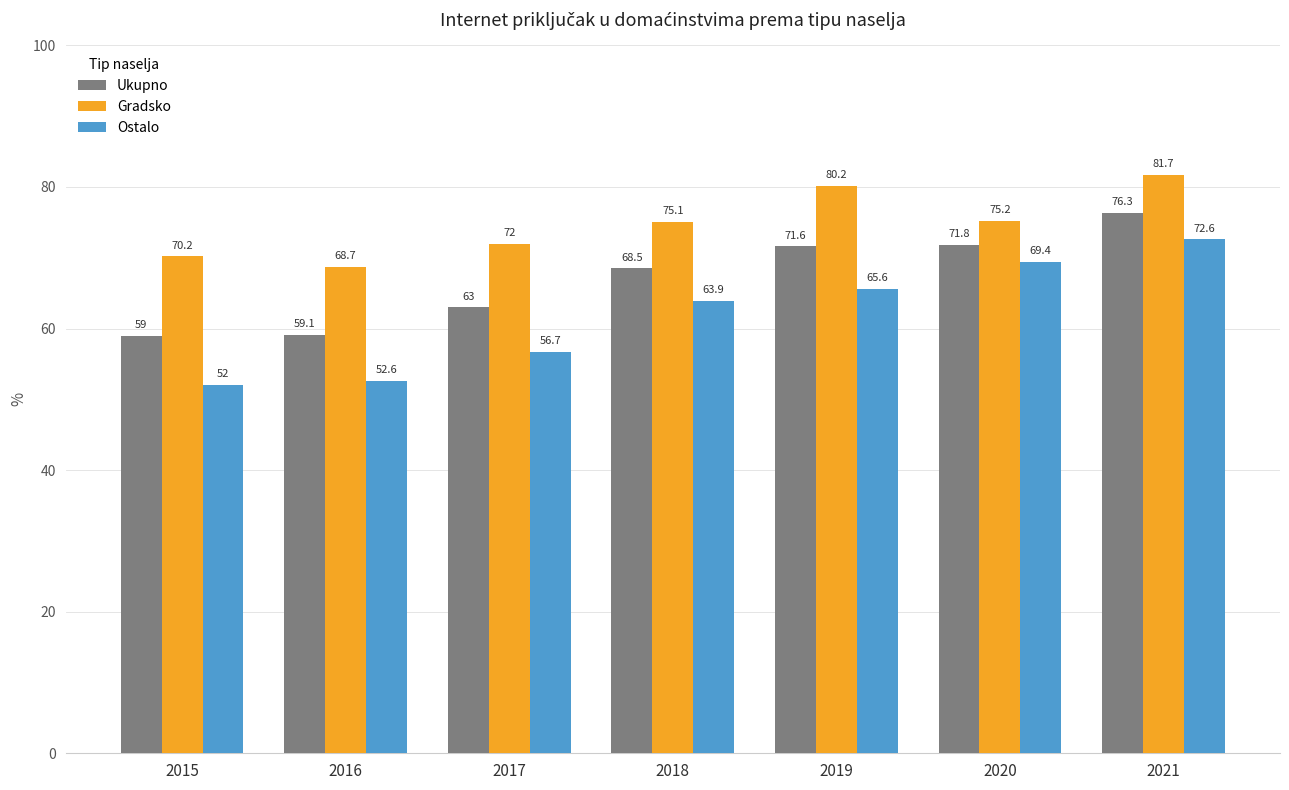

What is the highest value of the Ostalo series?

72.6